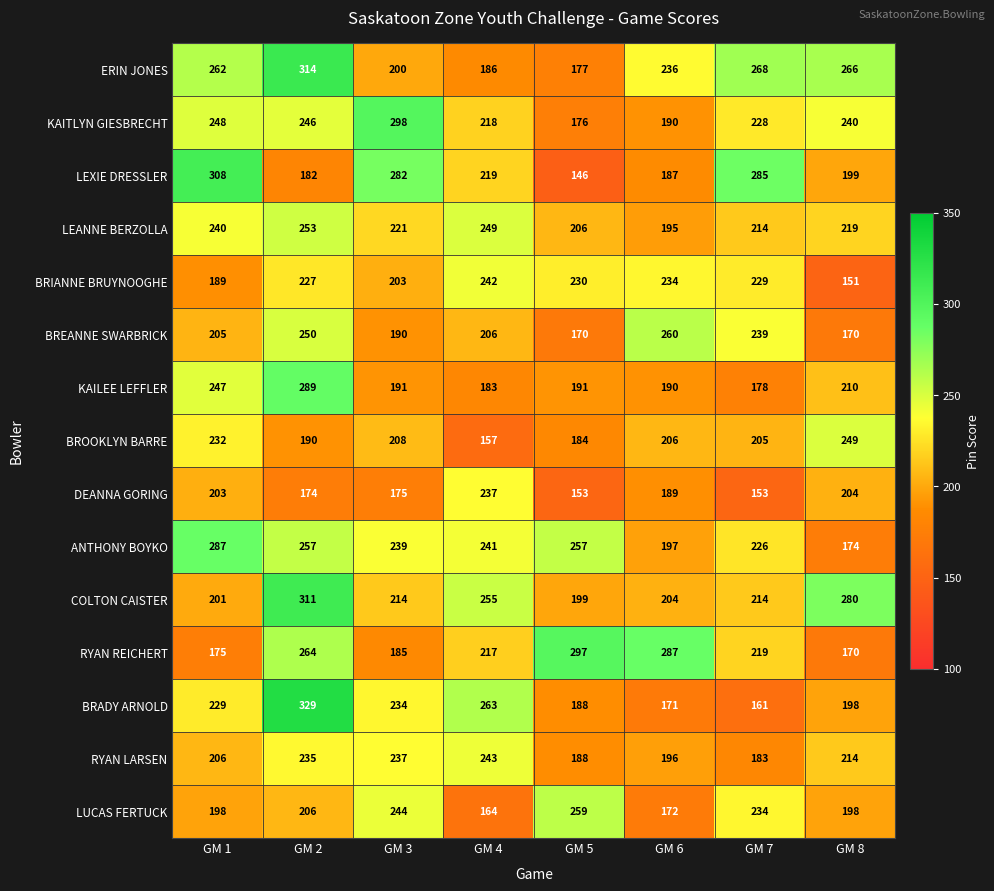

Count the number of data series in this chart.

15